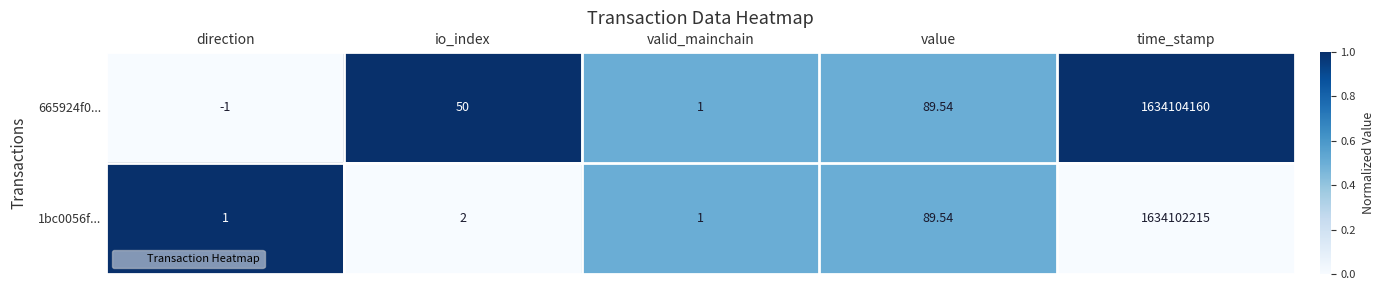

At io_index, list the series in order from smallest to largest.

1bc0056f..., 665924f0...